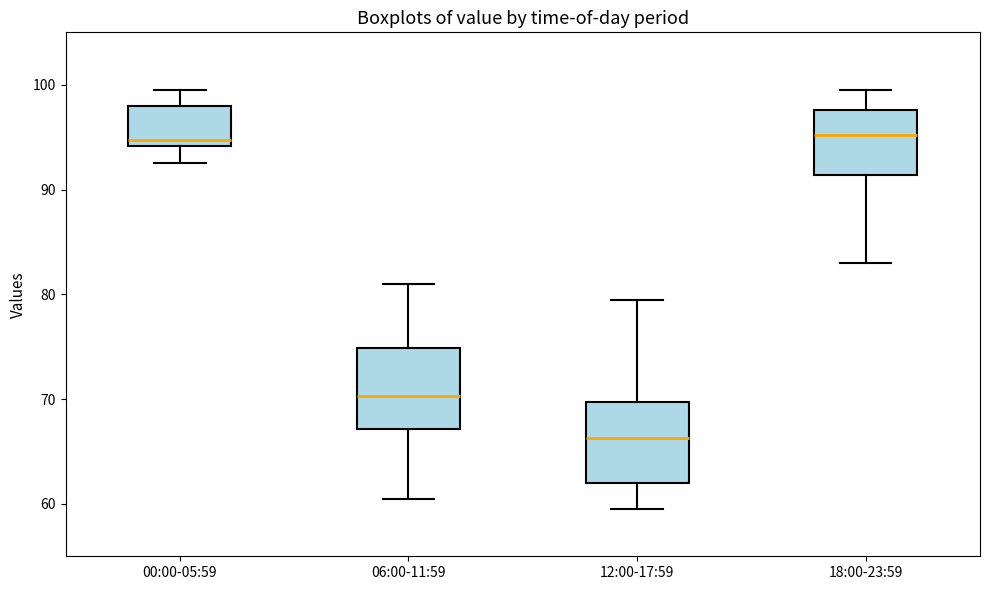

Where does the median line of the box for 12:00-17:59 sit on the y-axis? The values are not printed on the chart, so give them approximately, as read against the axis.

66